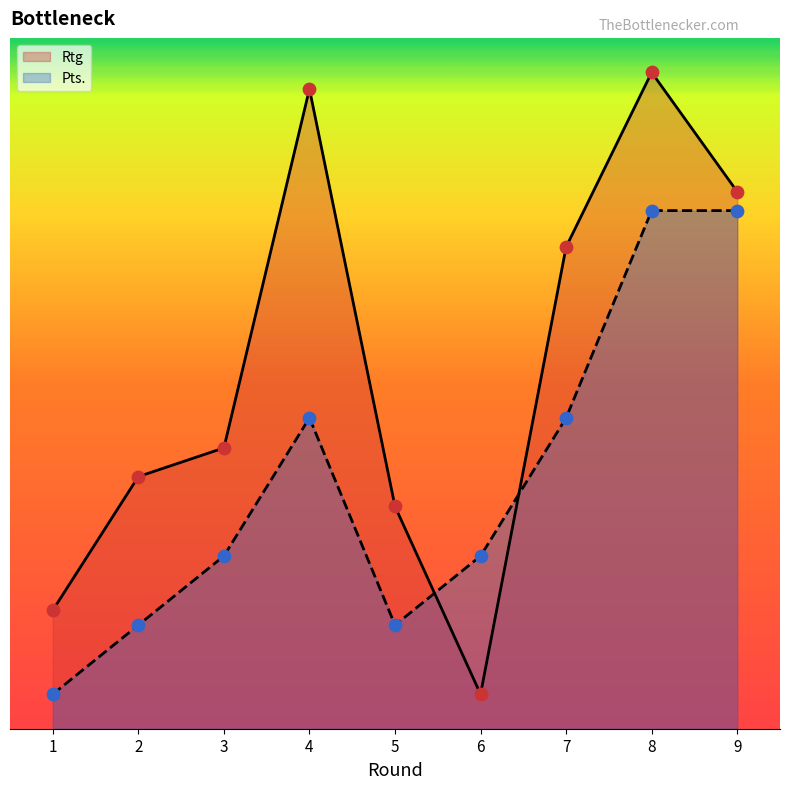

Which series contains the lowest Y value?

Rtg